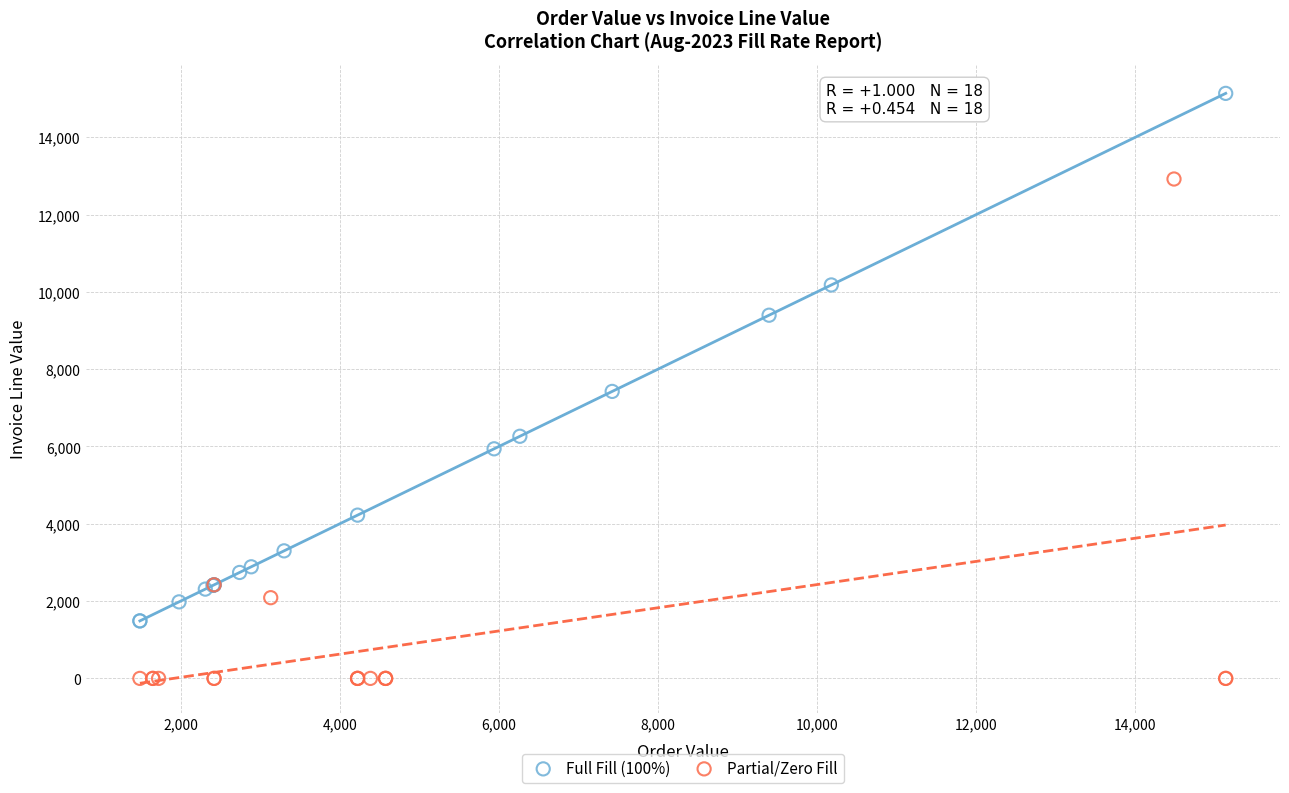

Which series reaches the minimum Y coordinate?

Partial/Zero Fill